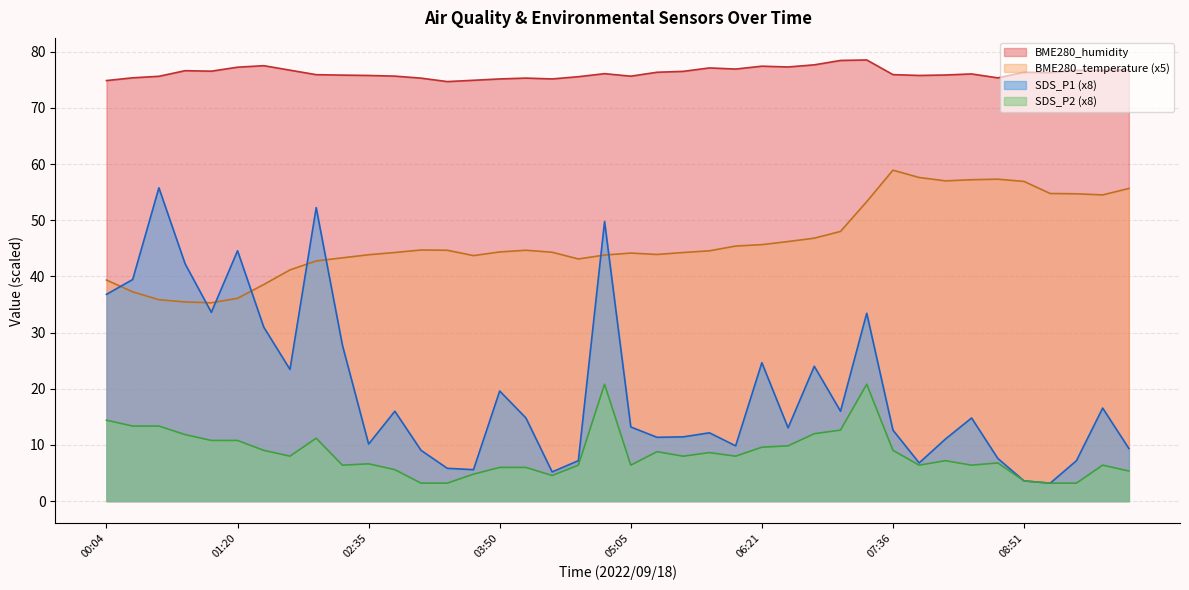

Where is BME280_humidity nearest to the value 76?

08:21